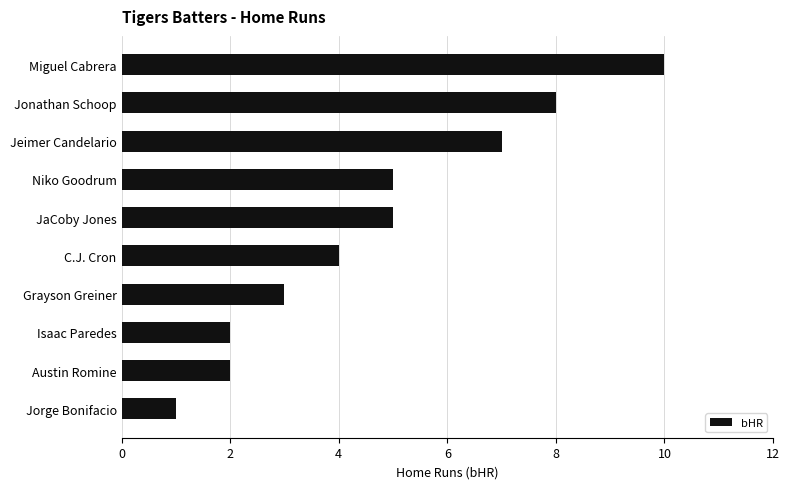

What is the ratio of the value at JaCoby Jones to the value at Miguel Cabrera?

0.5